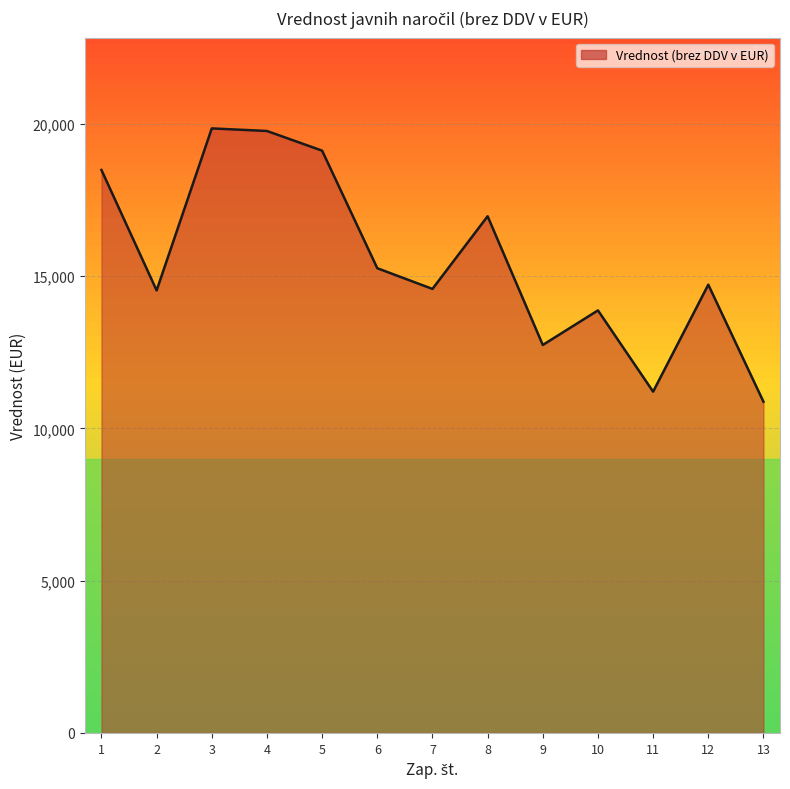

Read the value at 4, to the nearest 100.

19800